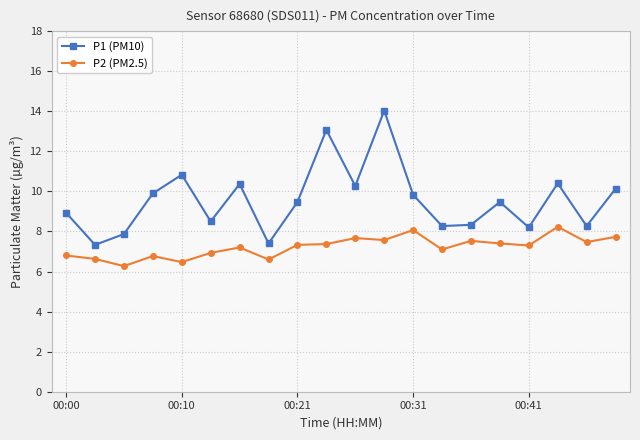

Which series has the largest range (max minus min)?

P1 (PM10)